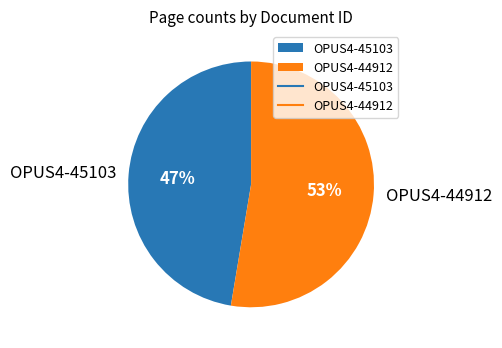

Do OPUS4-45103 and OPUS4-44912 together represent more than half of the pie?

Yes